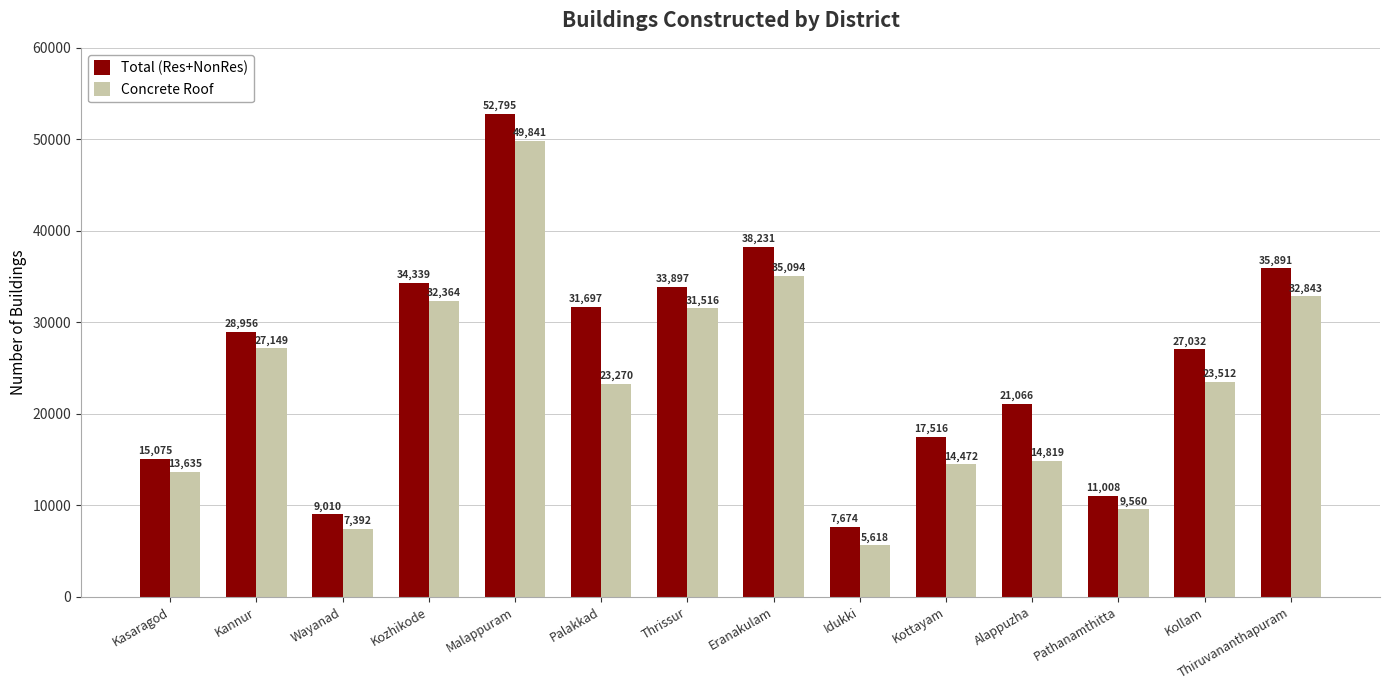

What is the value of the Total (Res+NonRes) bar at the 4th from the left?

34339